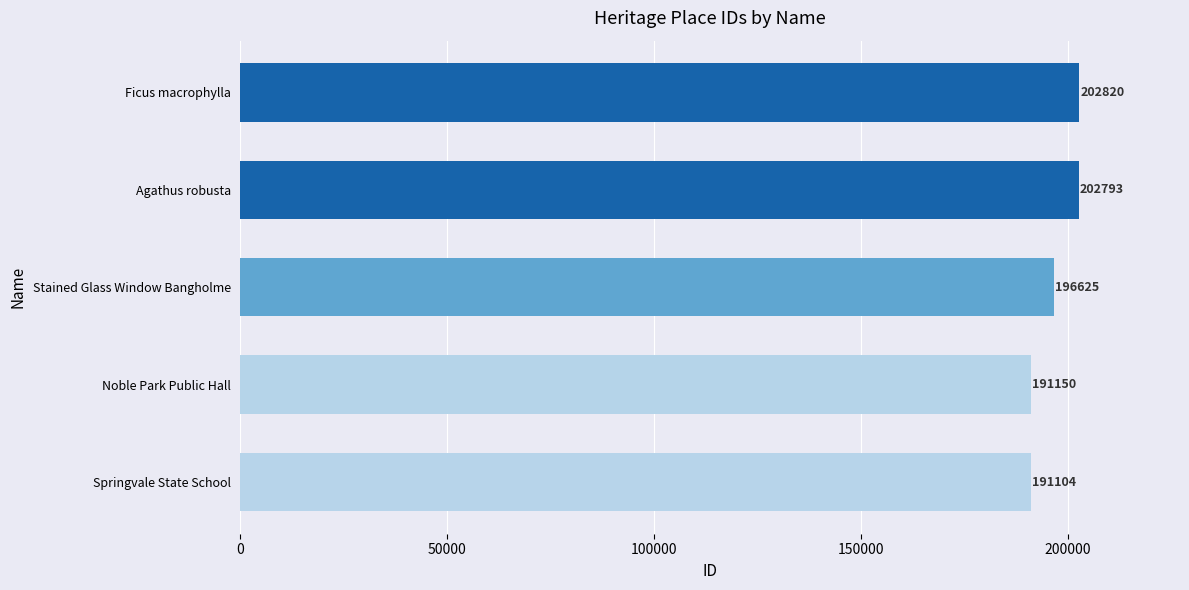

Count the number of categories in the chart.

5